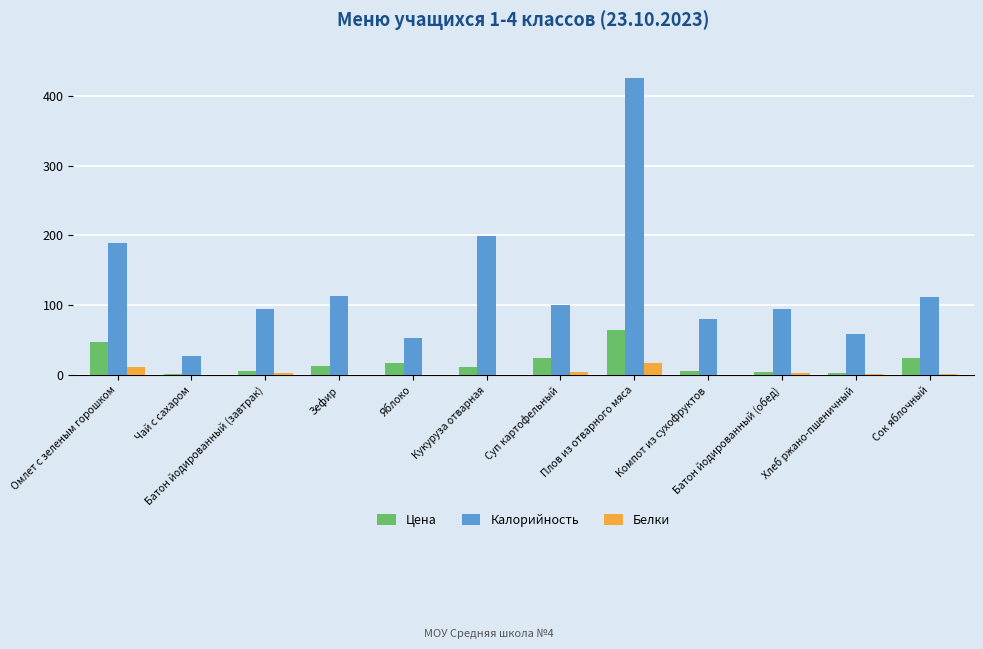

The Калорийность series shows 54.1 at Батон йодированный (обед). True or false?

False